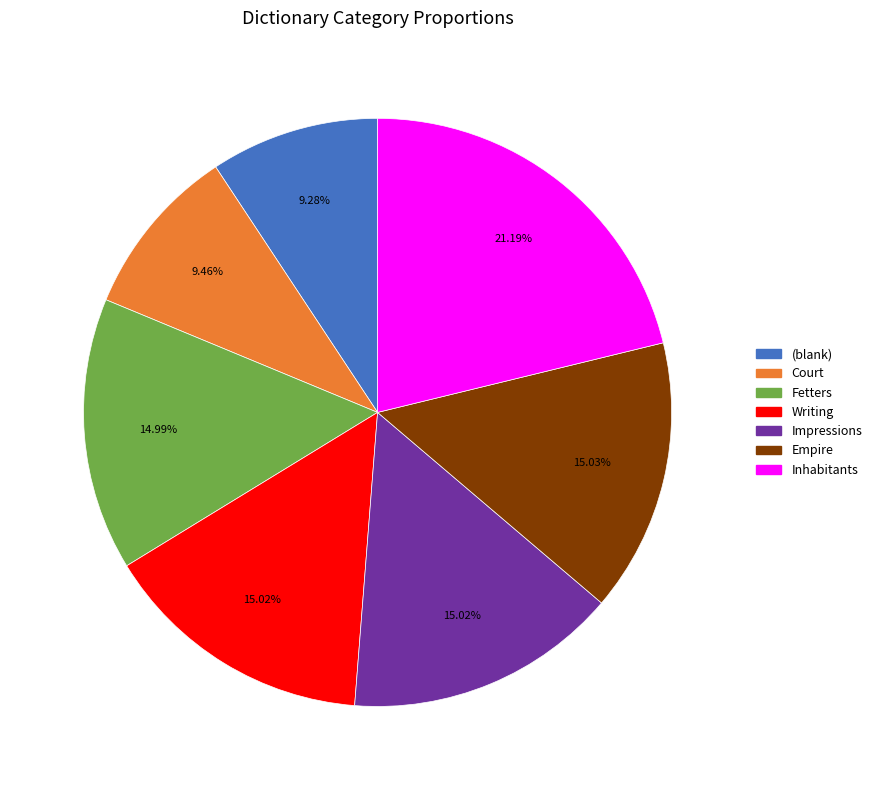

Which slice is the largest?

Inhabitants